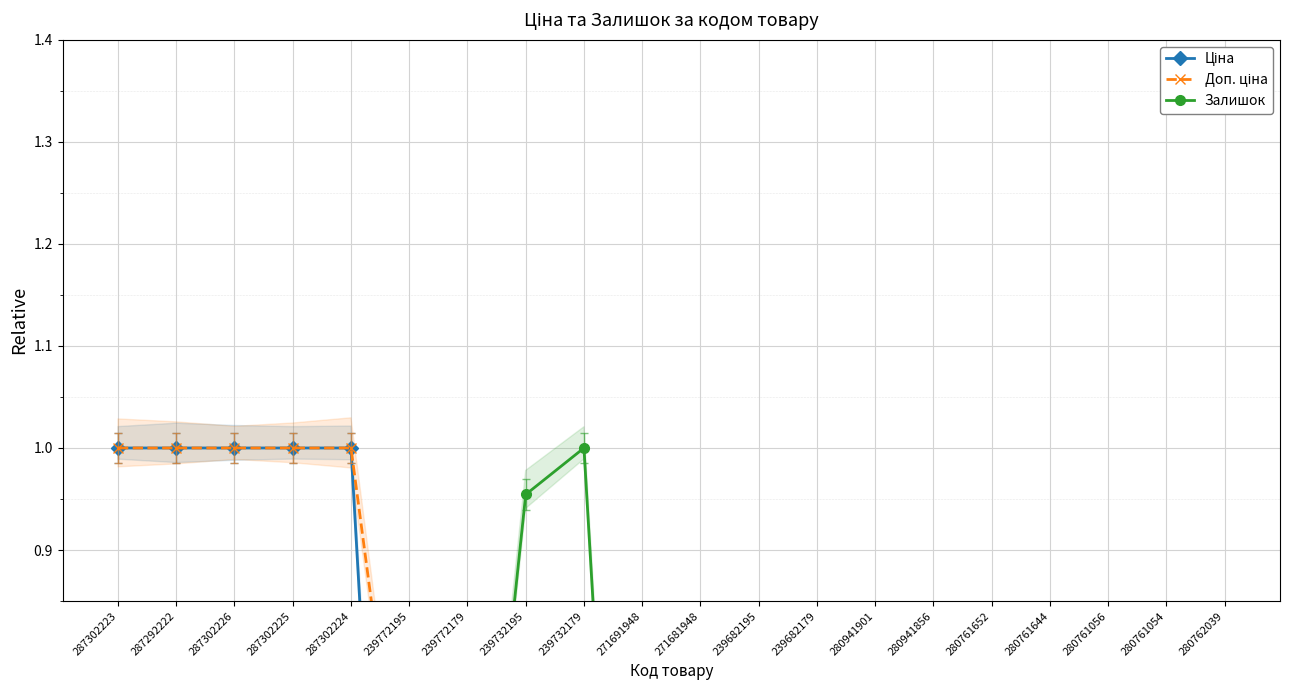

What is the highest value of the Залишок series?

1.0